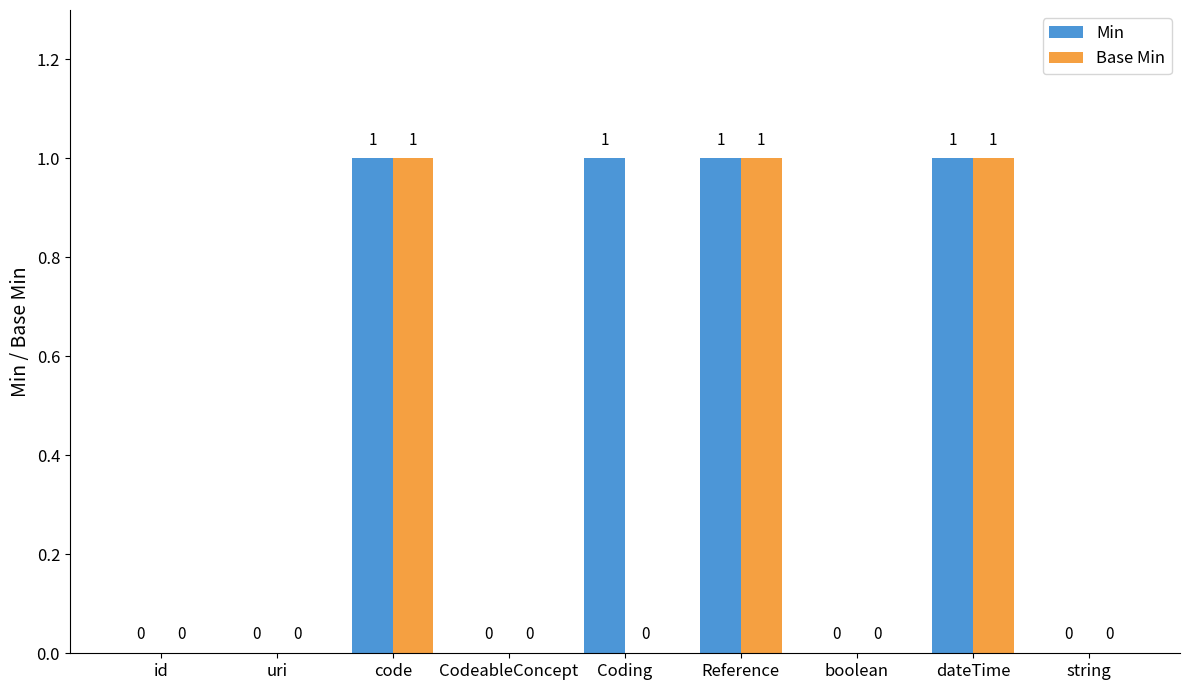

The Base Min series shows 0 at string. True or false?

True